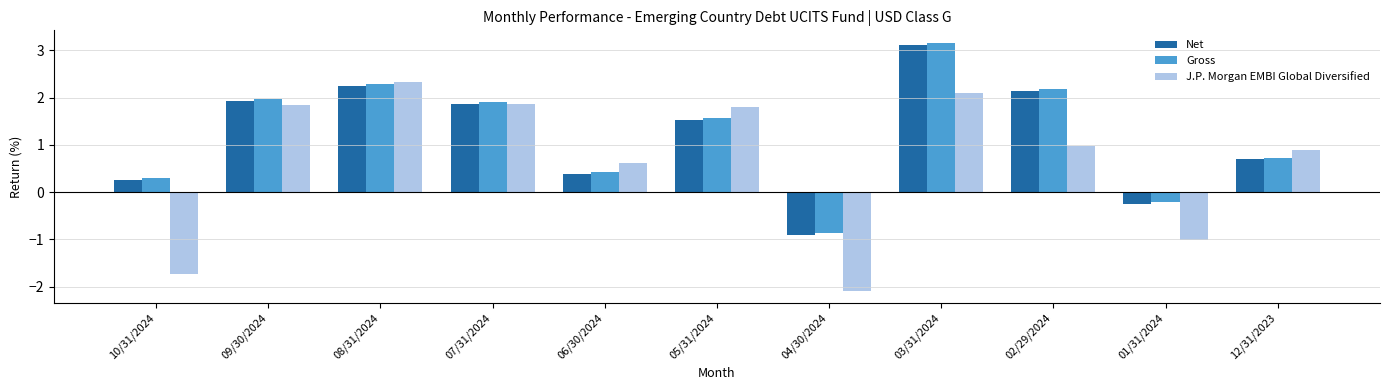

Between 09/30/2024 and 08/31/2024, which series saw the biggest shift?

J.P. Morgan EMBI Global Diversified